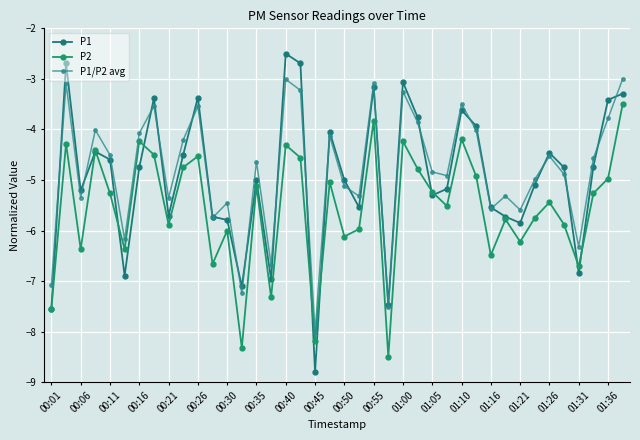

What is the difference between the maximum and second lowest values in the P1 series?

5.0